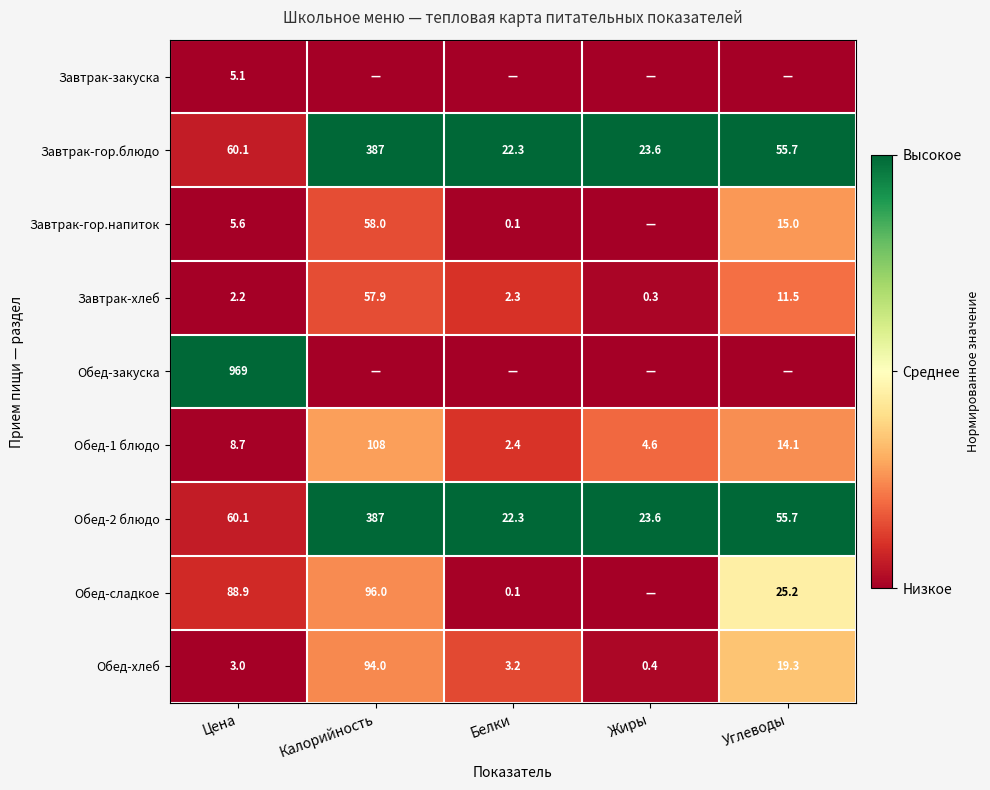

Where is Обед-1 блюдо nearest to the value 55?

Углеводы